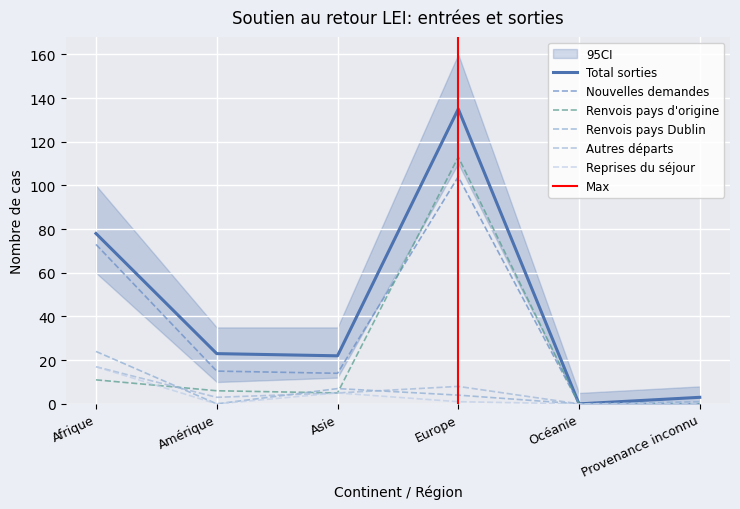

How many lines are shown in the chart?

6